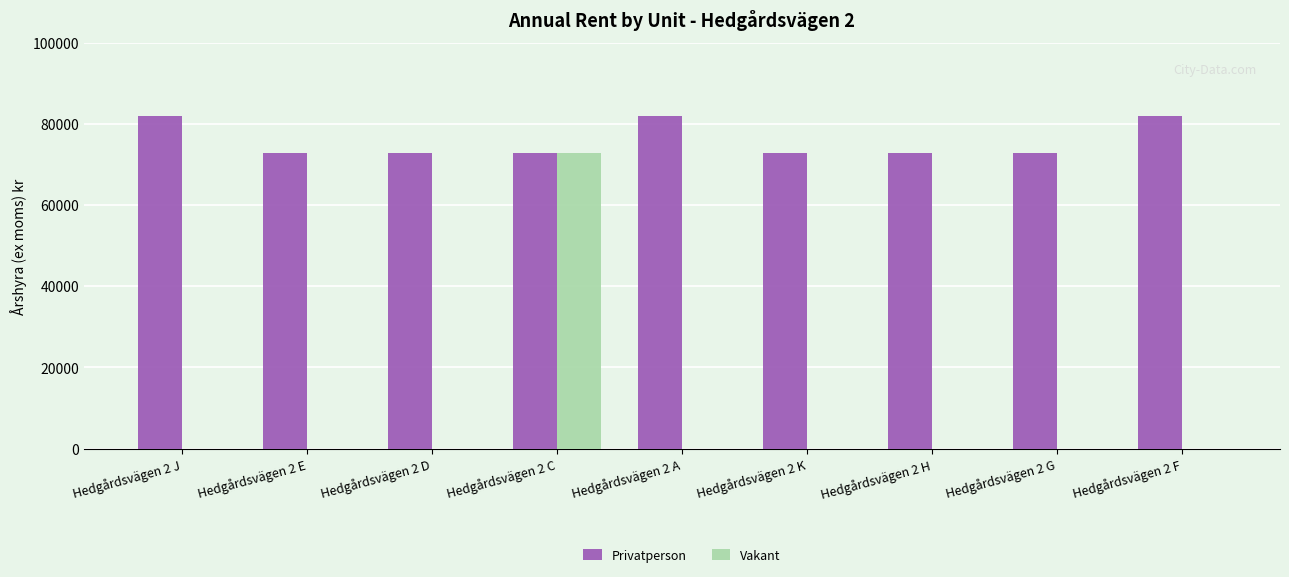

Which category has the highest value in the Vakant series?

Hedgårdsvägen 2 C